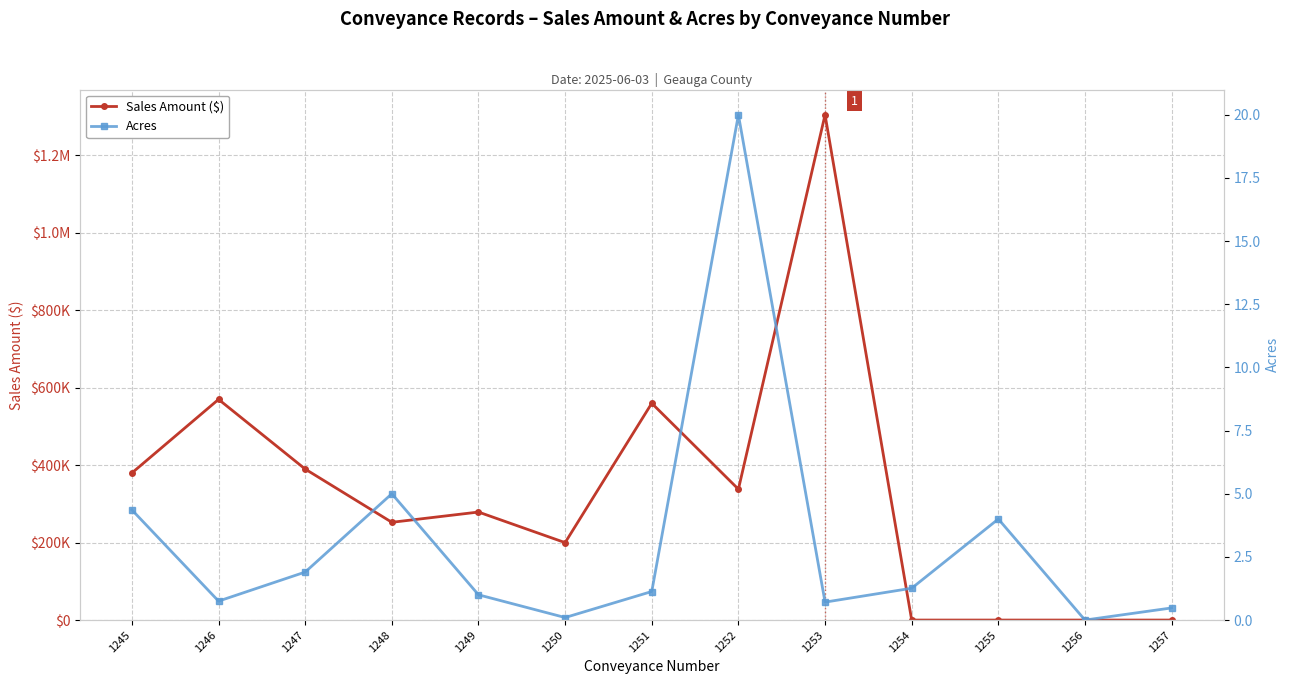

What is the difference between the second highest and second lowest values in the Acres series?

4.9